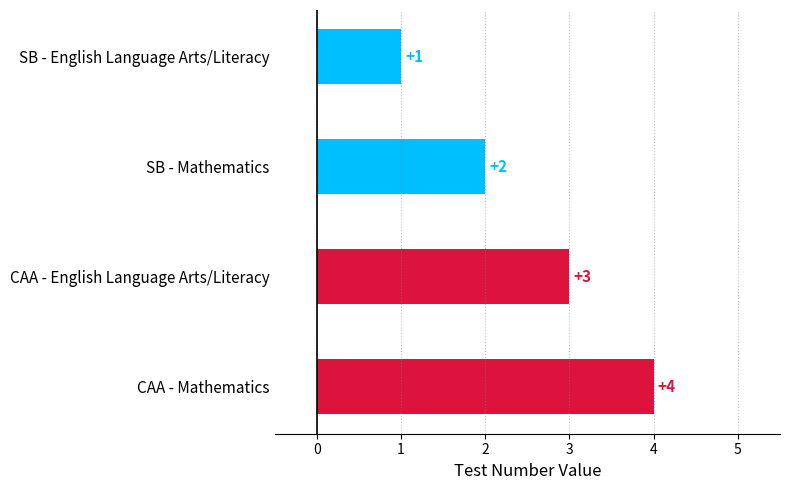

Is it true that the value at CAA - English Language Arts/Literacy is 3?

True